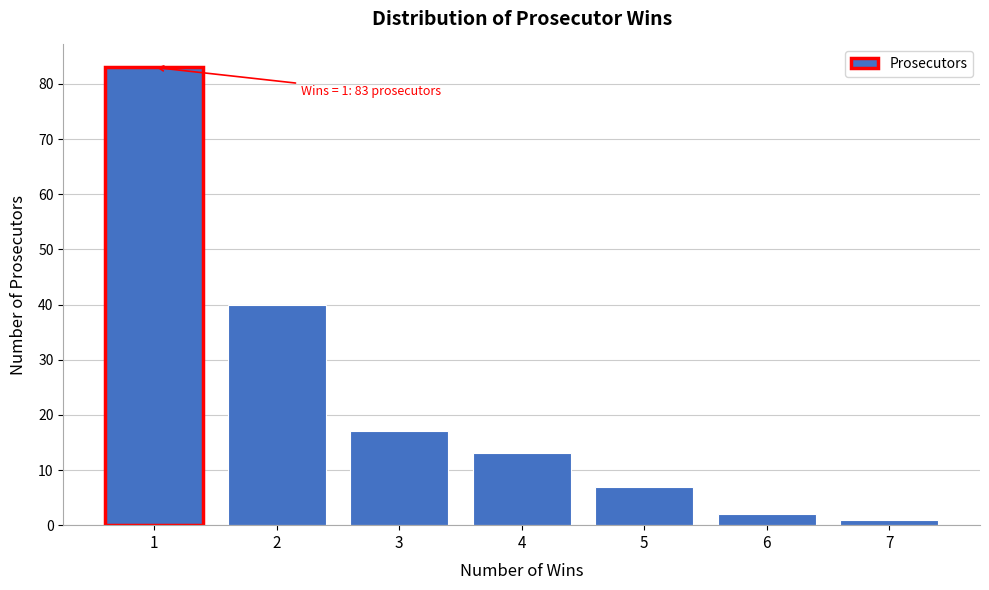

Reading right to left, transcribe all the data shown in this chart.

7=1	6=2	5=7	4=13	3=17	2=40	1=83